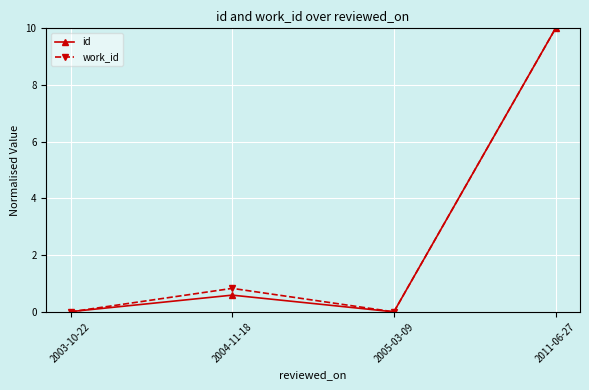

Between 2003-10-22 and 2004-11-18, which series saw the biggest shift?

work_id